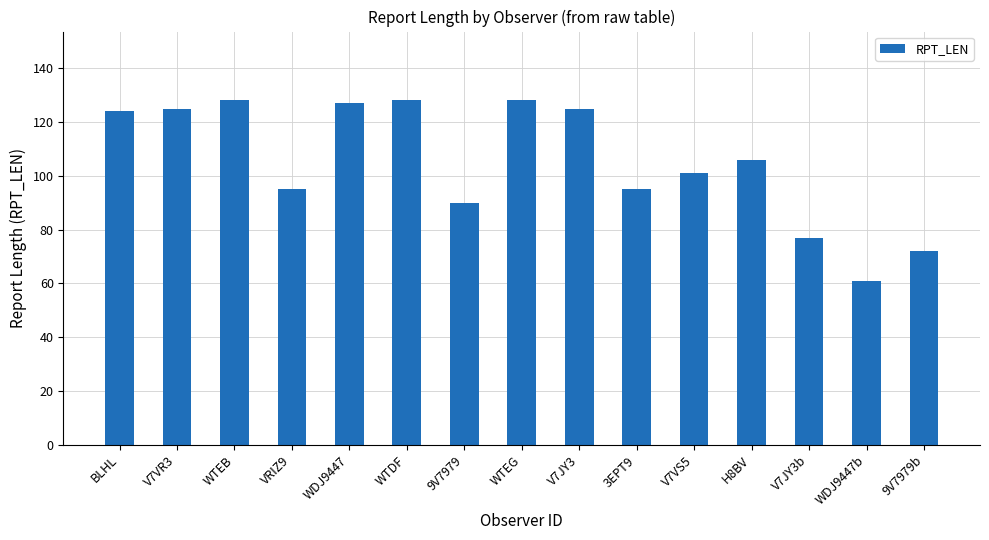

What is the ratio of the value at V7JY3b to the value at 3EPT9?

0.8